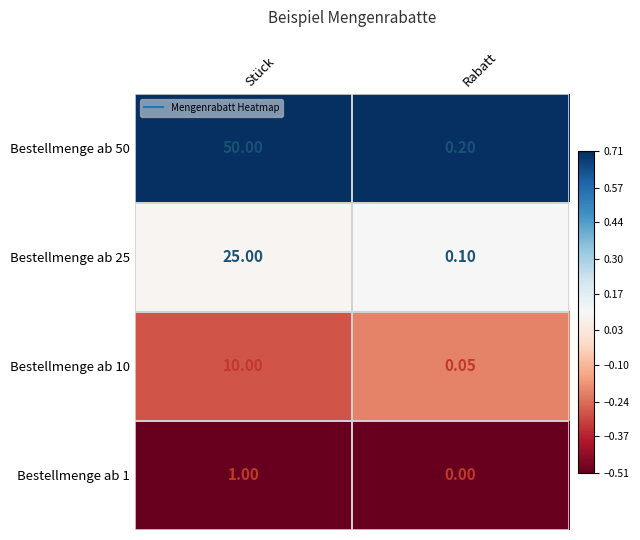

Is the value of Bestellmenge ab 10 at Stück greater than the value of Bestellmenge ab 25 at Rabatt?

Yes